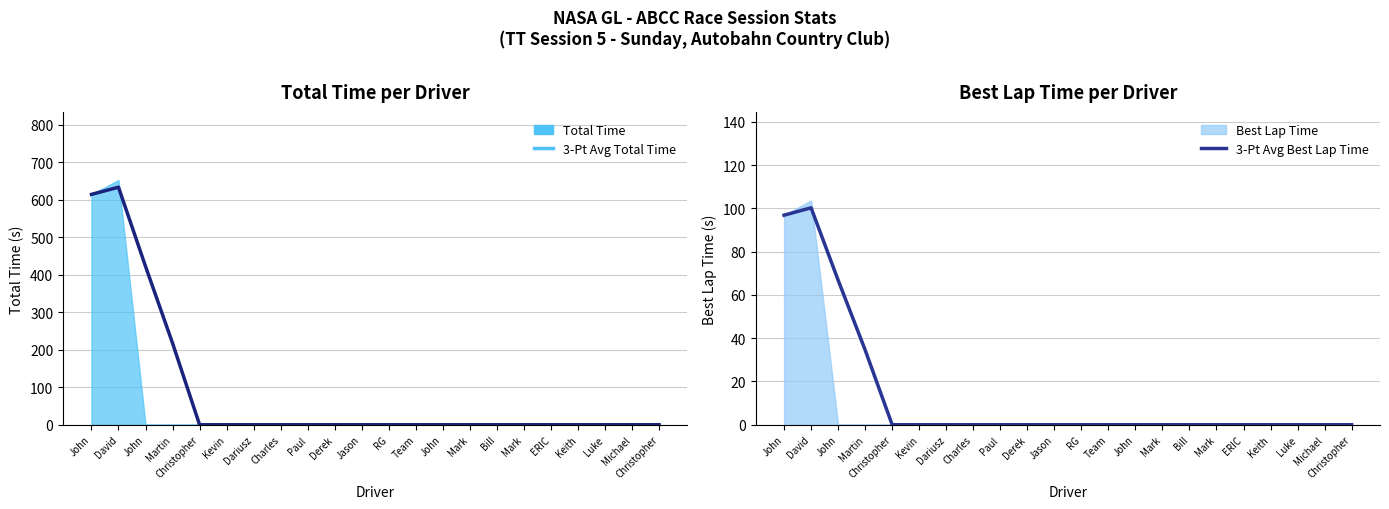

What is the maximum value for 3-Pt Avg Best Lap Time?

100.3